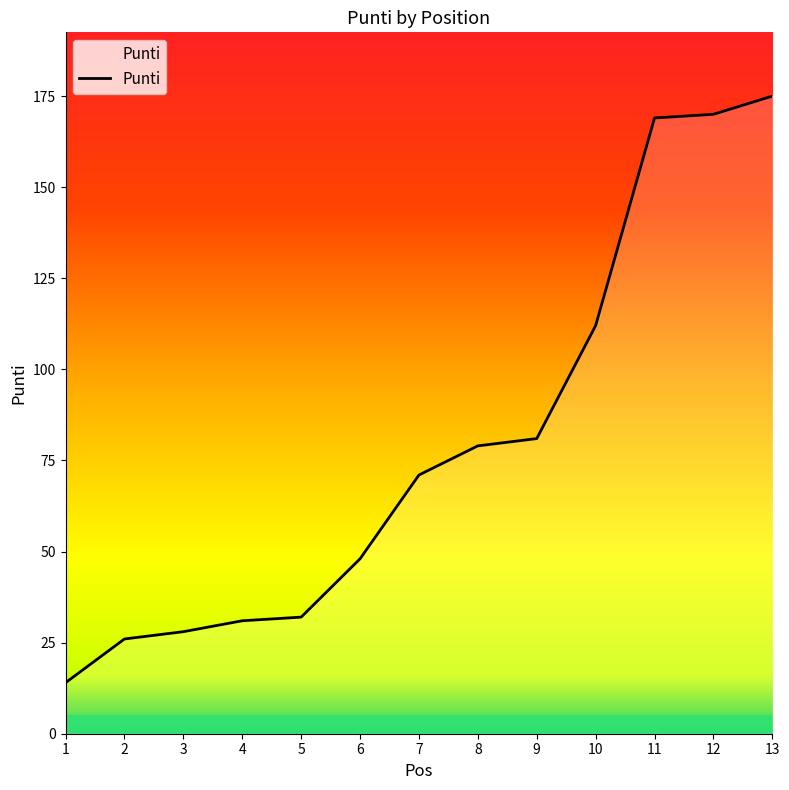

How many series are shown in this chart?

1